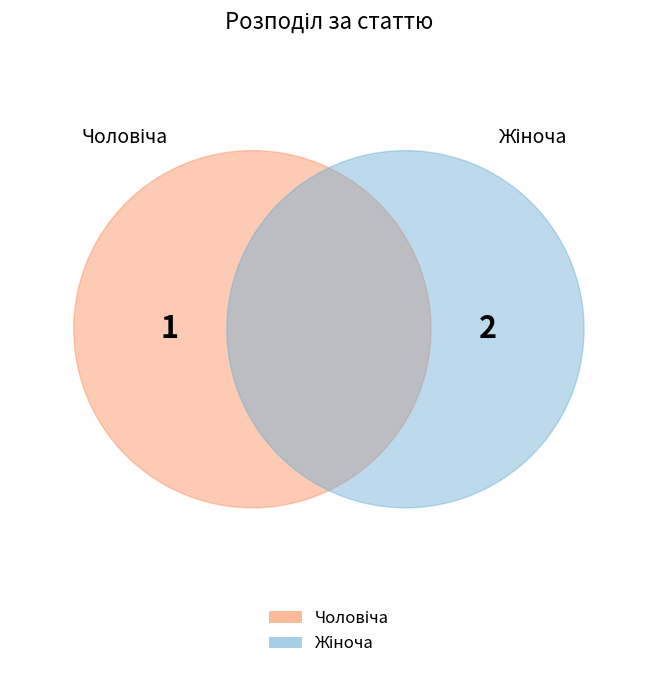

Combined, do Чоловіча and Жіноча account for over 50%?

Yes